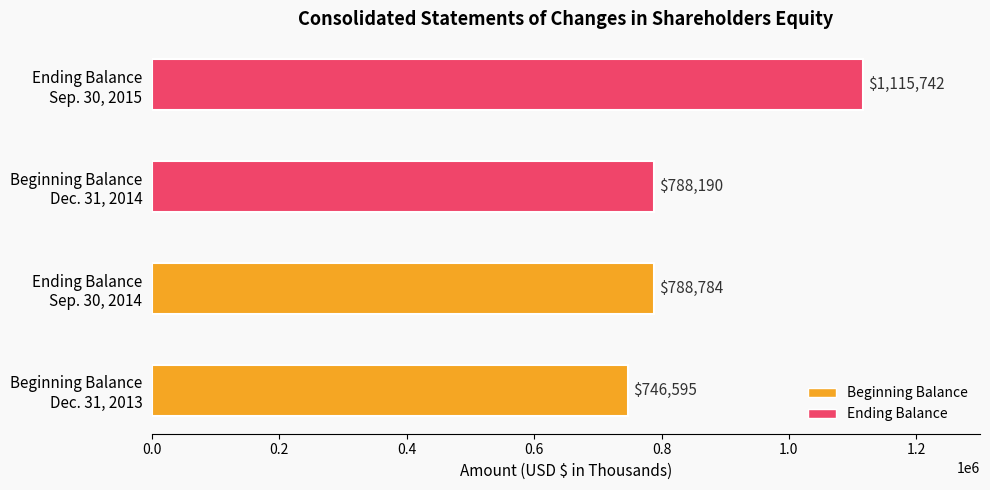

What is the sum of all values?

3439311